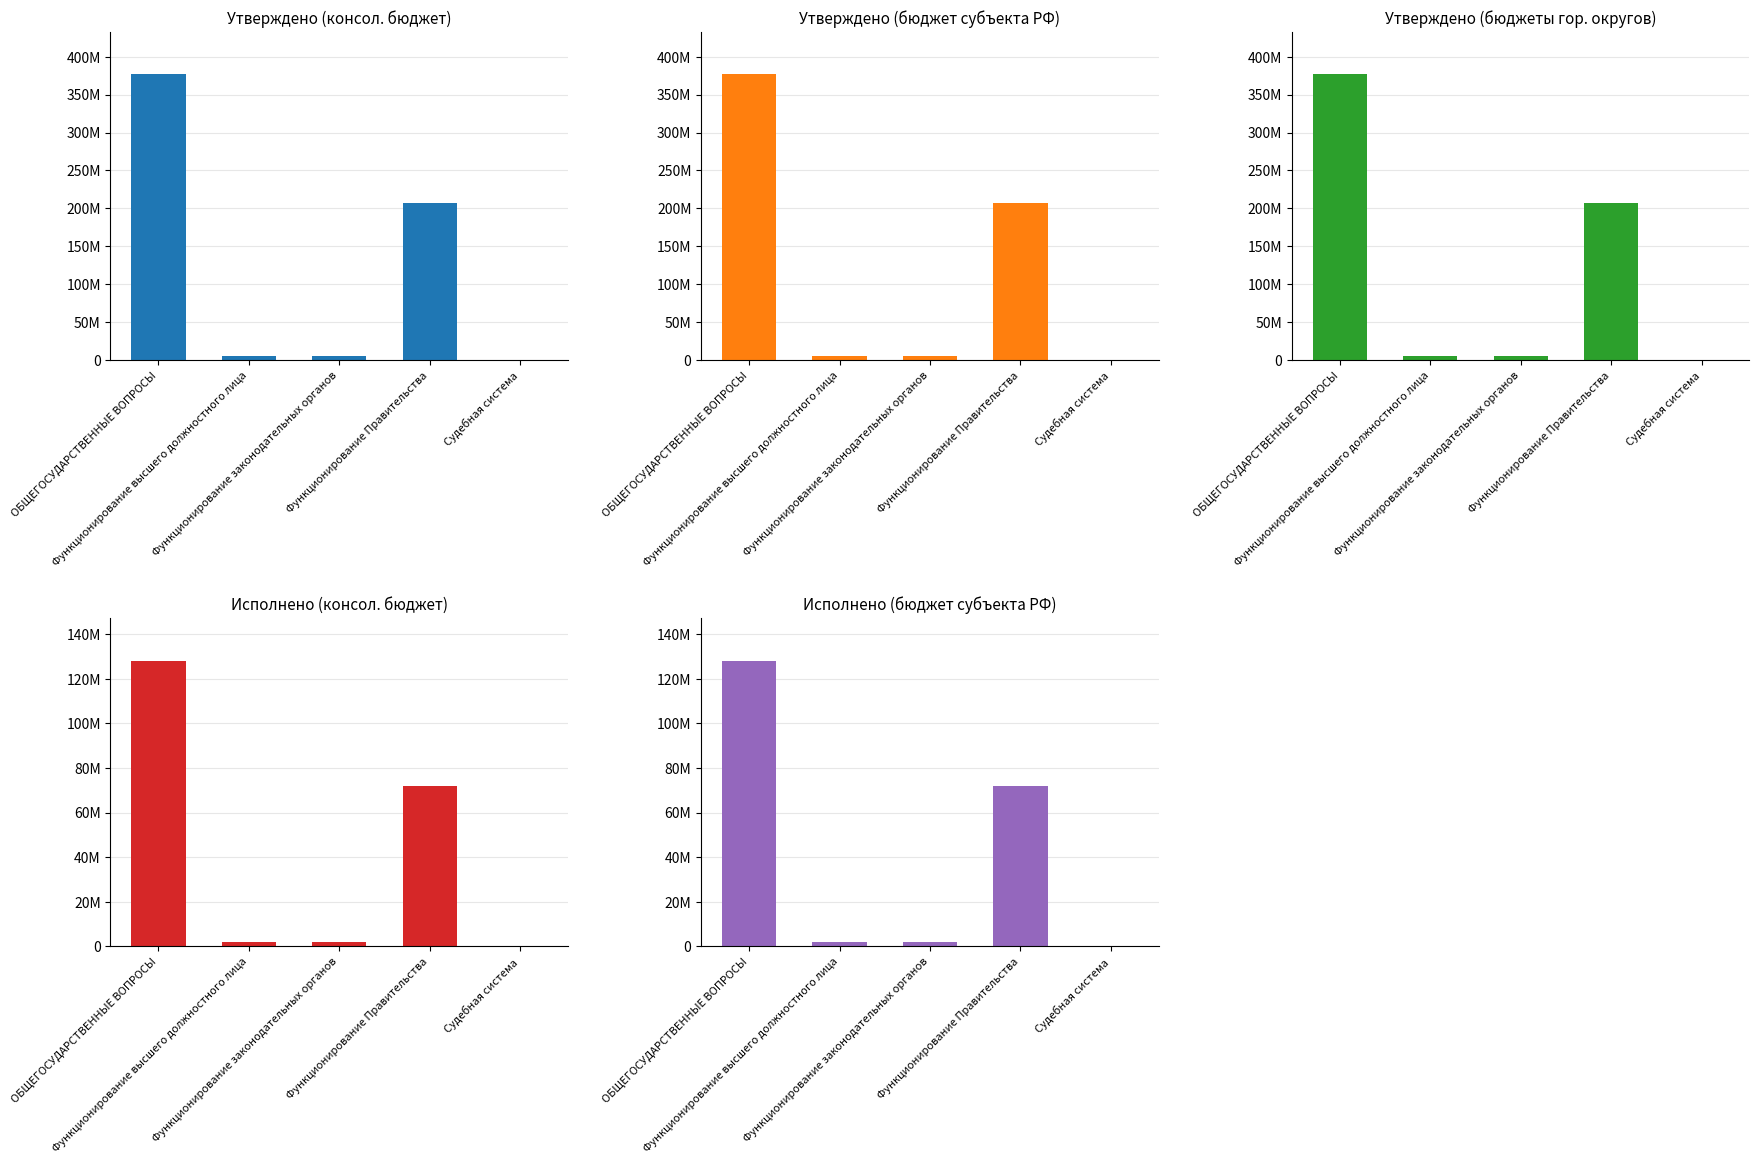

What are all the series names shown in the legend?

Утверждено (консол. бюджет), Утверждено (бюджет субъекта РФ), Утверждено (бюджеты гор. округов), Исполнено (консол. бюджет), Исполнено (бюджет субъекта РФ)